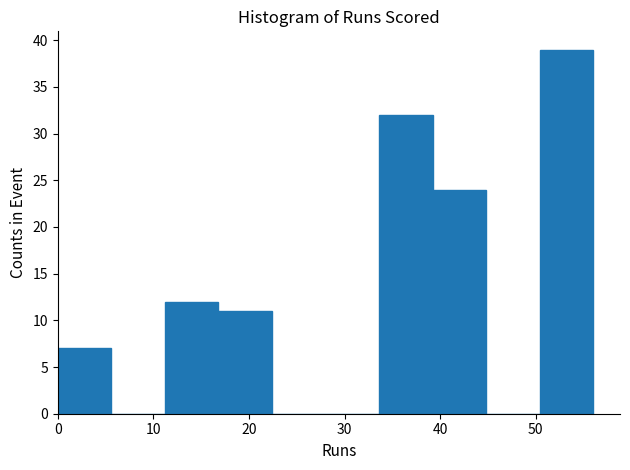

What is the height of the bar covering 11.2 to 16.8 on the x-axis? Neither the bar edges nor the heights are printed on the chart, so give them approximately, as read against the axes.

12